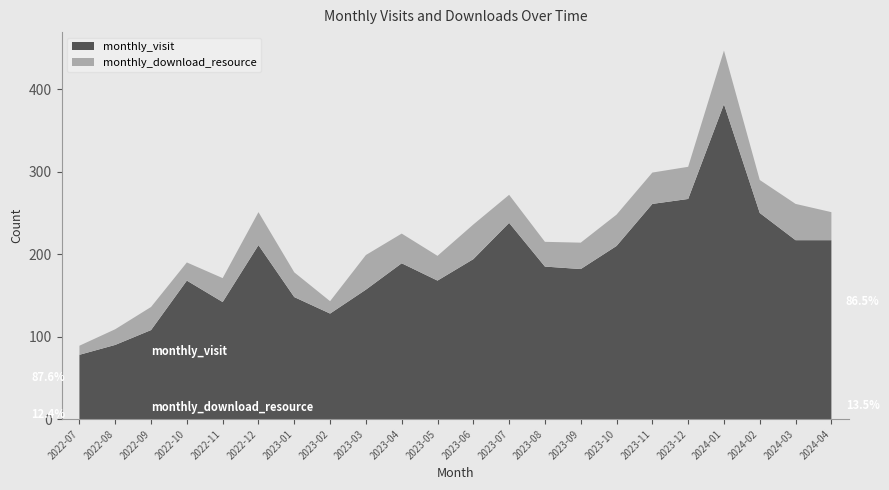

Reading left to right, transcribe all the data shown in this chart.

monthly_visit: 78	90	108	168	142	211	148	128	157	189	168	194	238	185	182	210	261	267	382	250	217	217
monthly_download_resource: 11	19	28	22	29	40	30	15	42	36	30	42	34	30	32	38	38	39	65	40	44	34